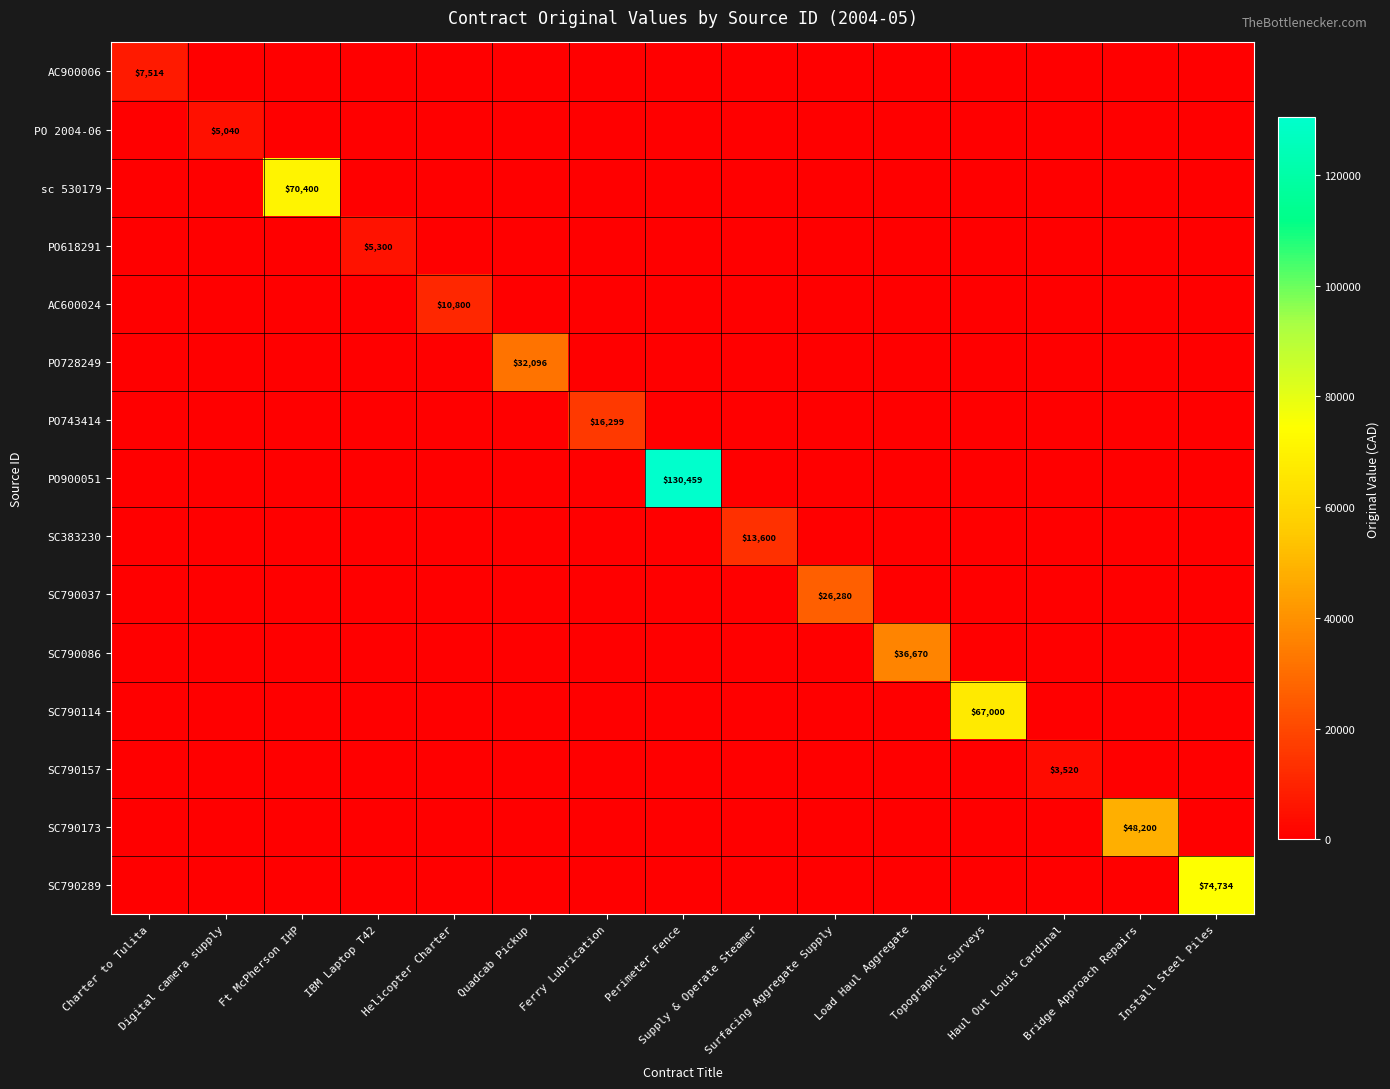

What is the difference between the highest and lowest values at Ferry Lubrication?

16298.9